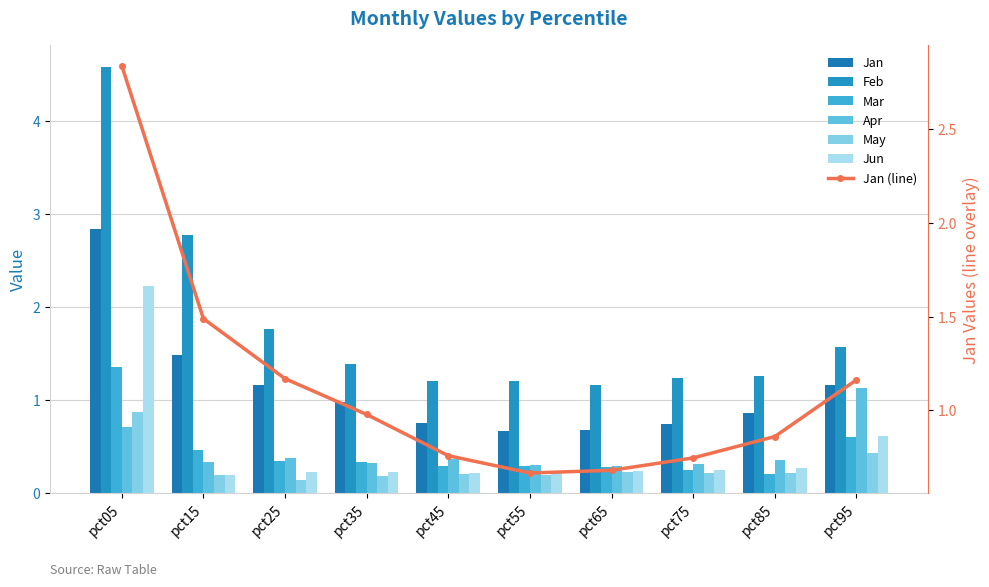

Rank the series by their maximum value, from highest to lowest.

Feb, Jan, Jun, Mar, Apr, May